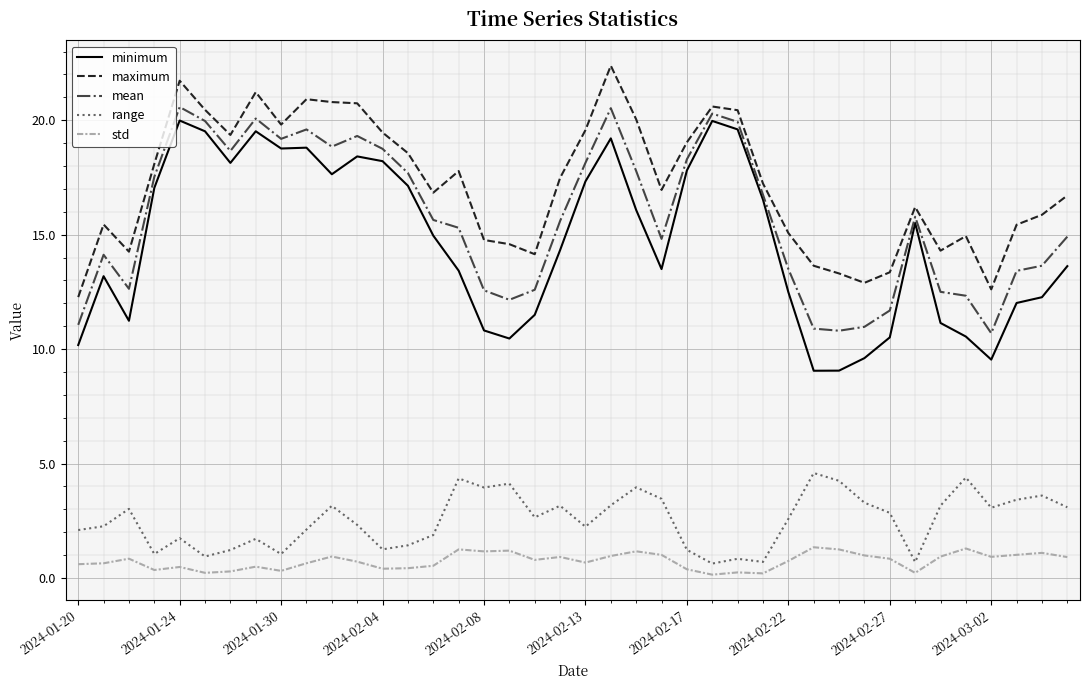

True or false: std and maximum intersect in this chart.

False